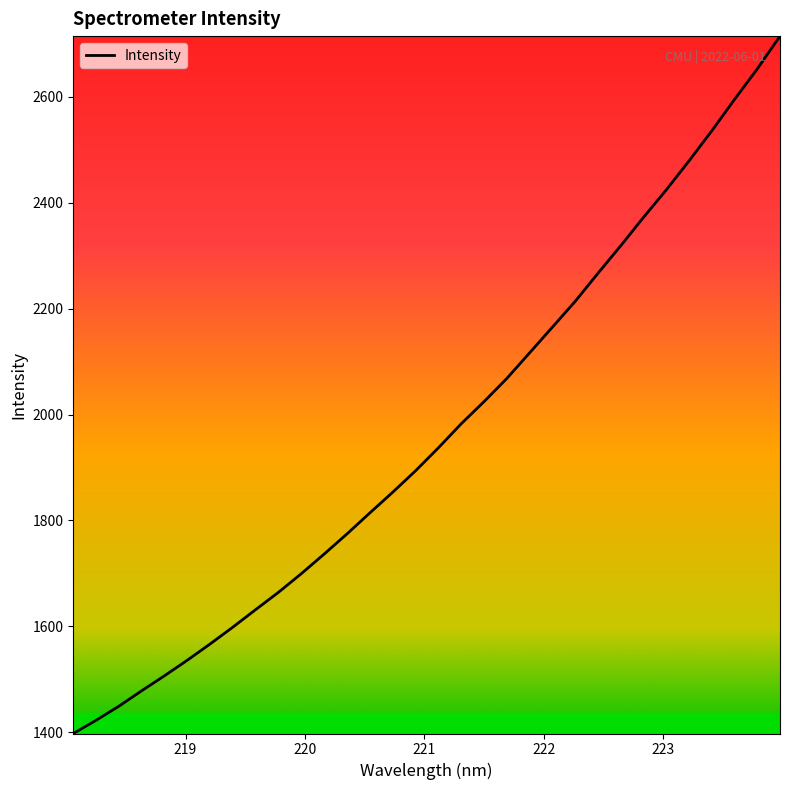

What is the greatest value displayed?

2714.7